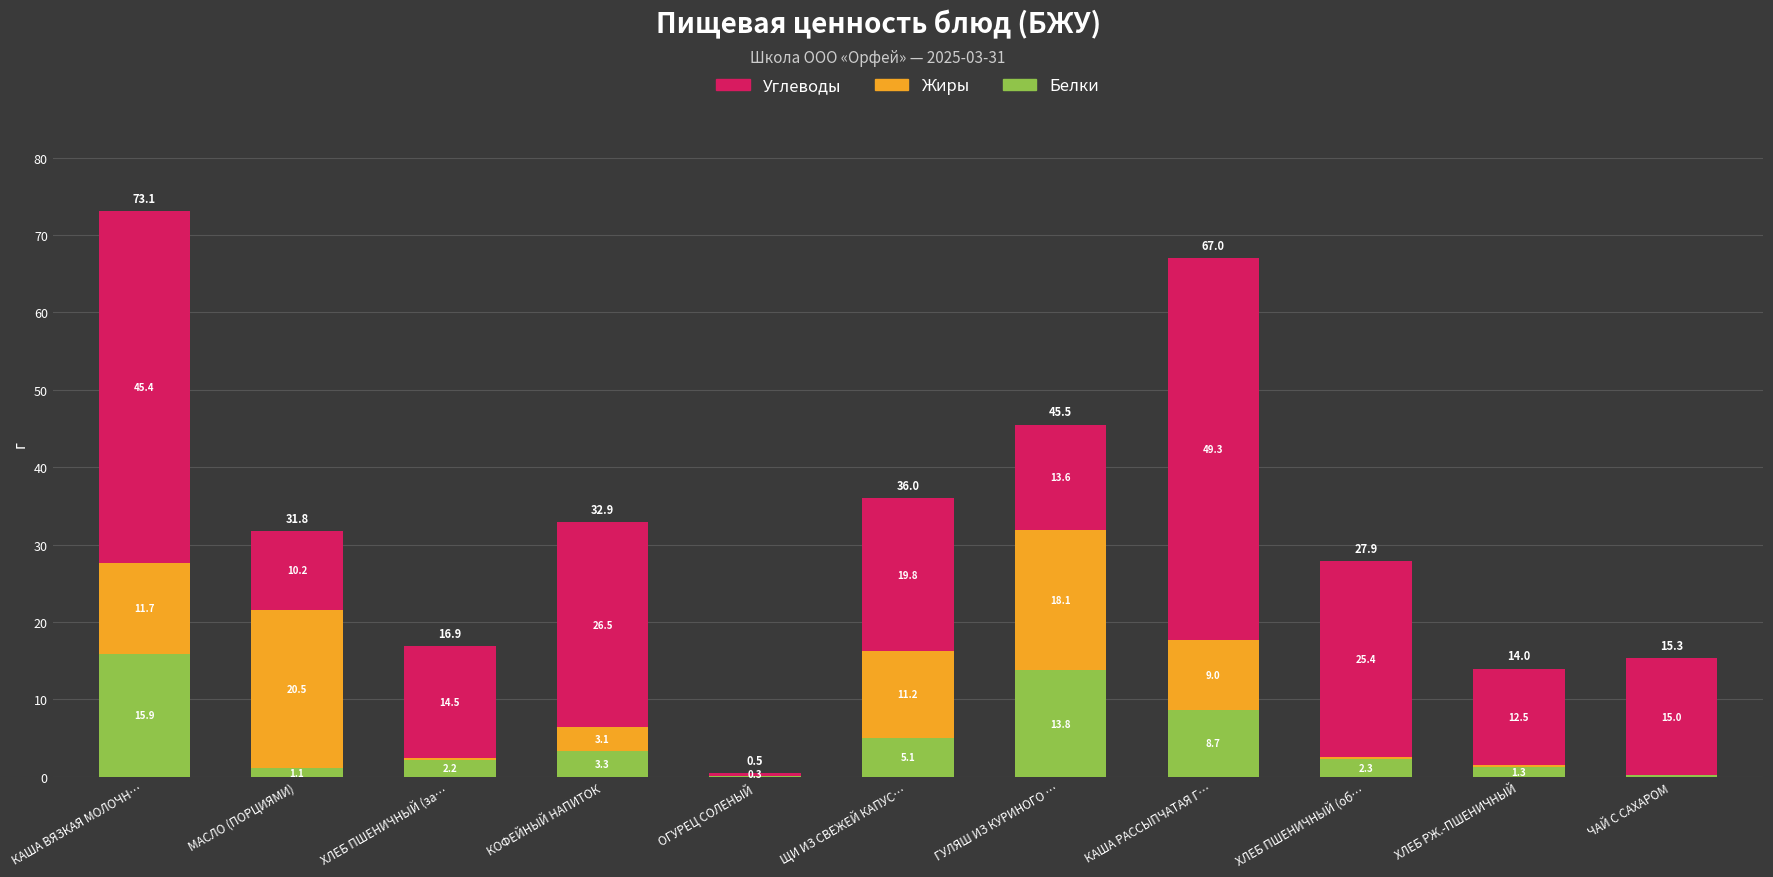

Which category has the highest value in the Белки series?

КАША ВЯЗКАЯ МОЛОЧН…